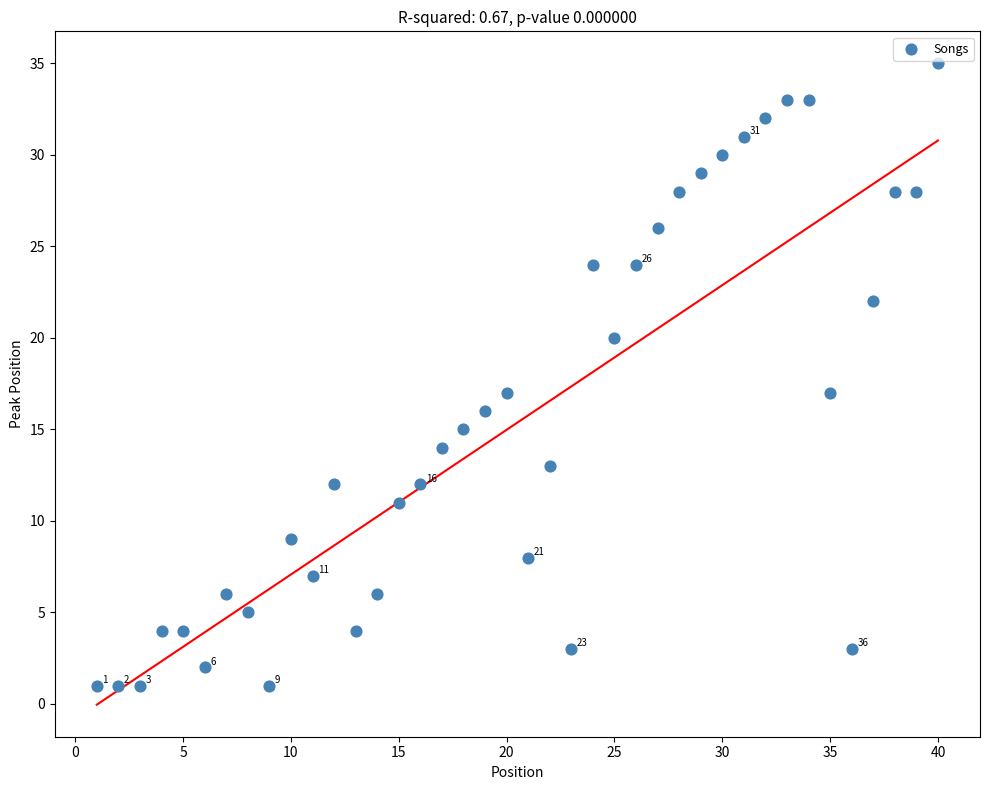

What is the range of X values (max minus min)?

39